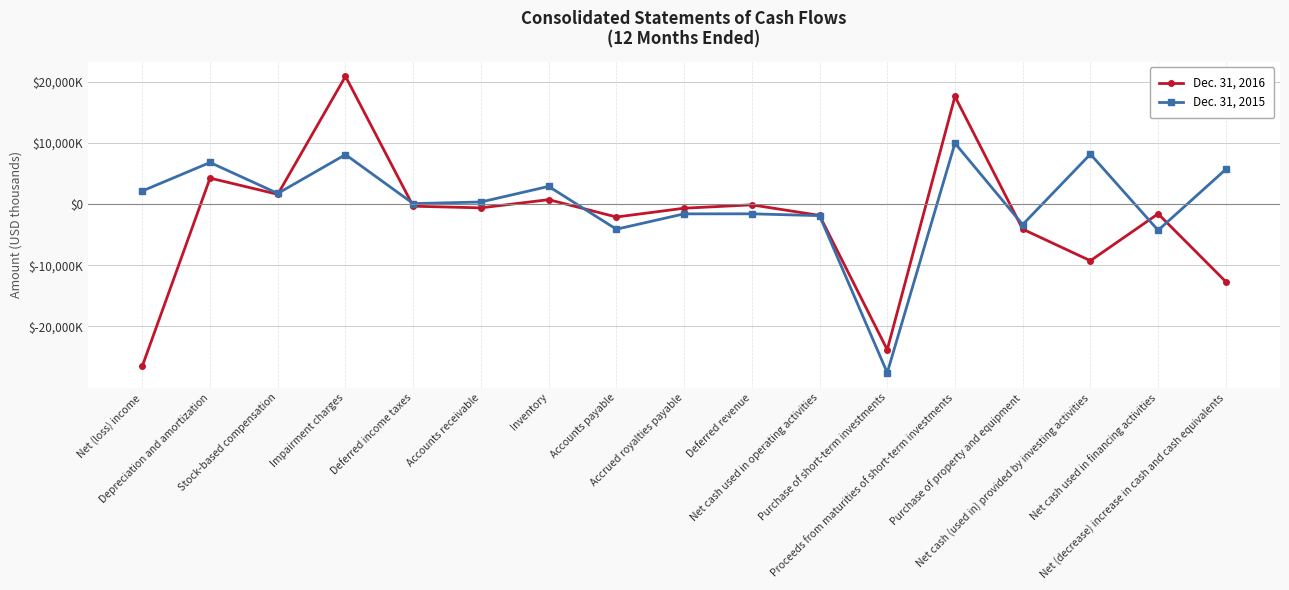

True or false: Dec. 31, 2015 and Dec. 31, 2016 intersect in this chart.

True